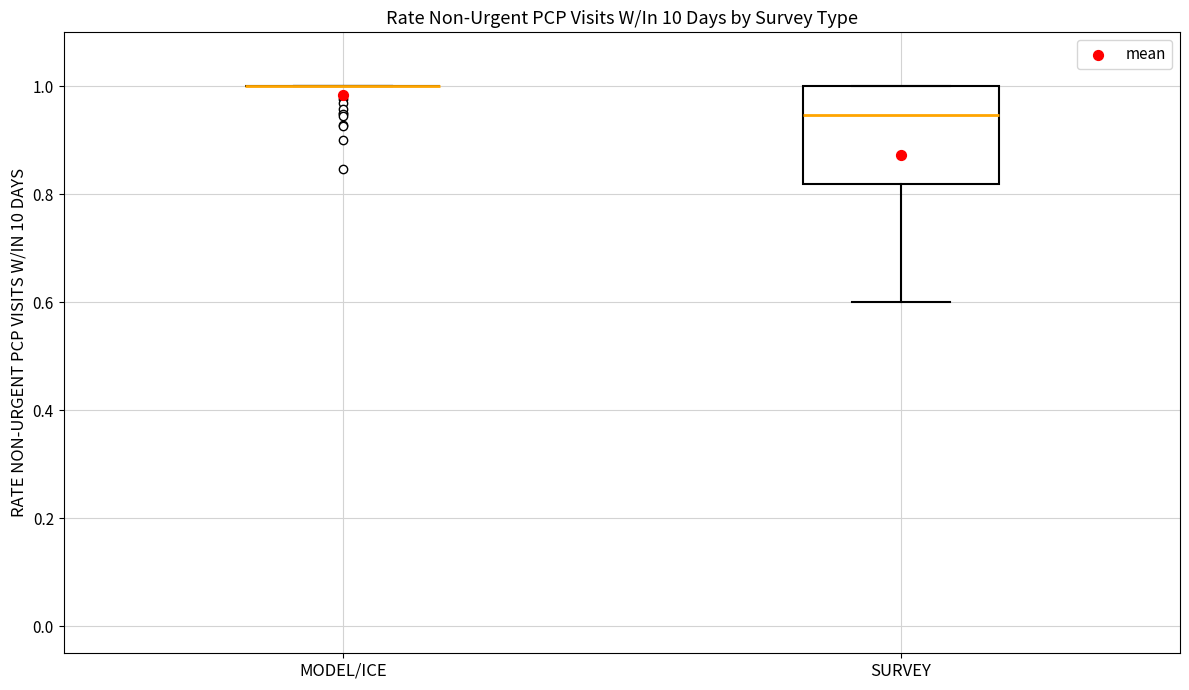

Where is the upper edge of the box for SURVEY on the y-axis? The values are not printed on the chart, so give them approximately, as read against the axis.

1.00